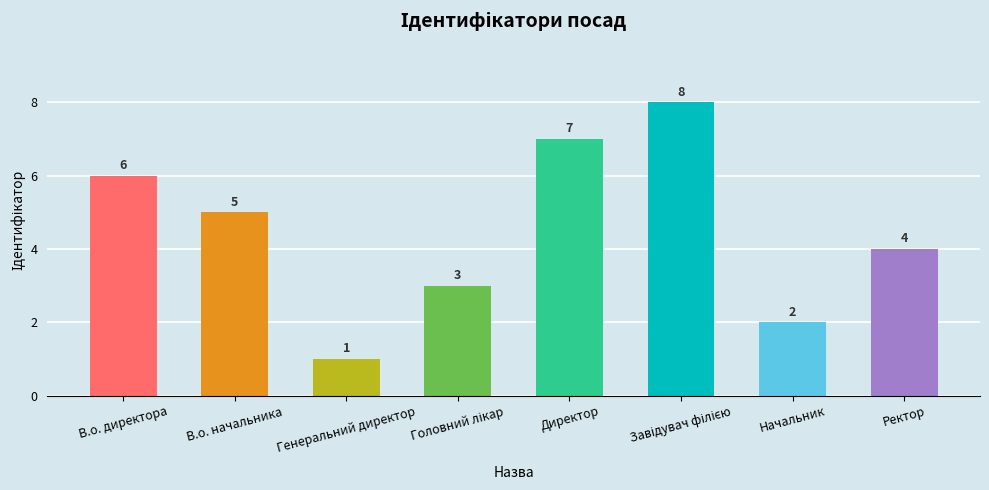

Which category has the lowest value across all series?

Генеральний директор